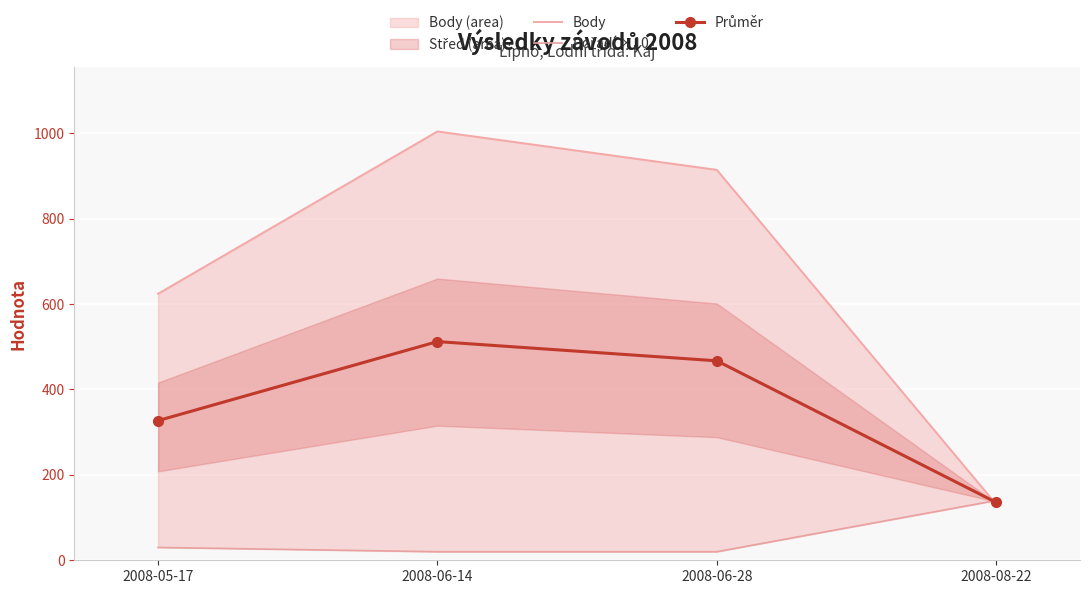

What is the approximate value of Pořadí ×10 at 2008-06-14?

20.0